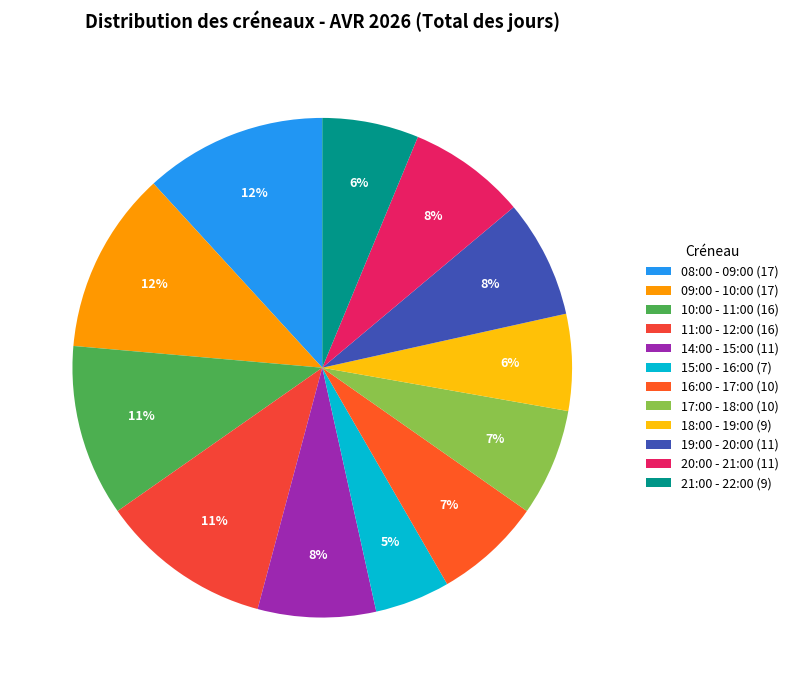

How many slices are in this pie chart?

12